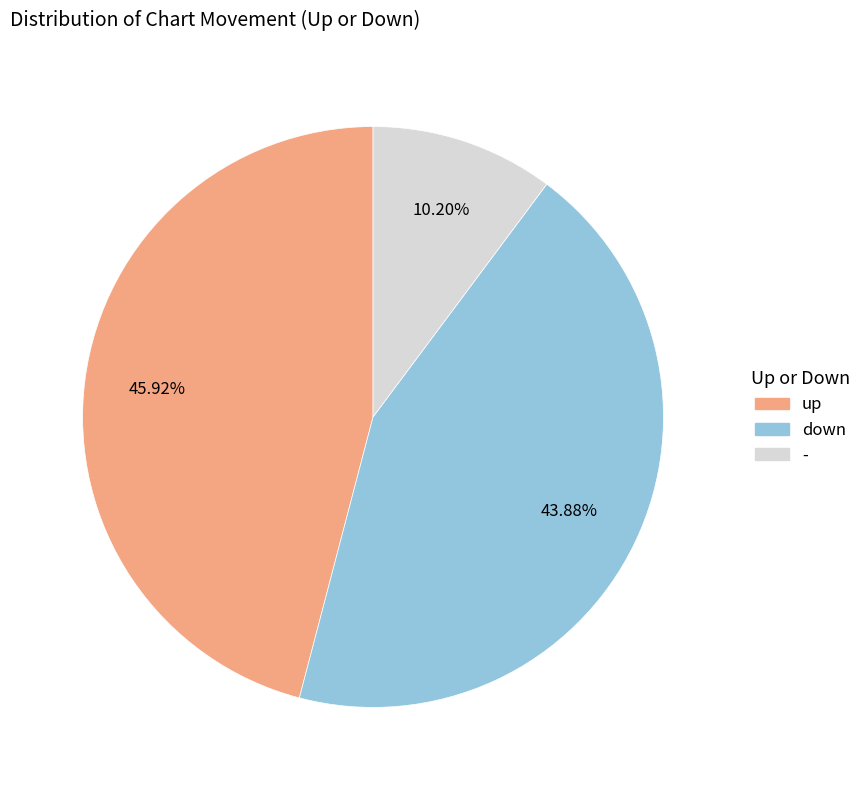

Is there any slice that represents more than half of the pie?

No